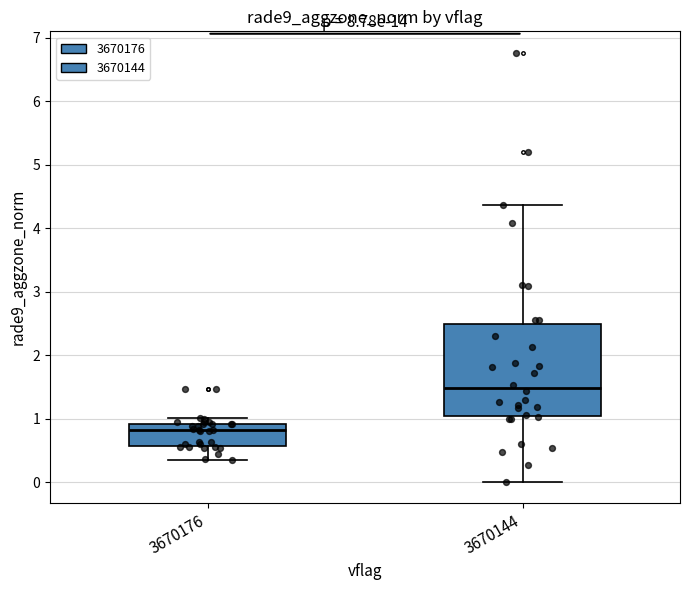

Reading left to right, read every box against the y-axis: the position of its median line, the range the box covers, and the ends of its whiskers. The values are not printed on the chart, so give them approximately, as read against the axis.

3670176: median 0.8, box 0.6 to 0.9, whiskers 0.3 to 1.0
3670144: median 1.5, box 1.0 to 2.5, whiskers 0.0 to 4.4